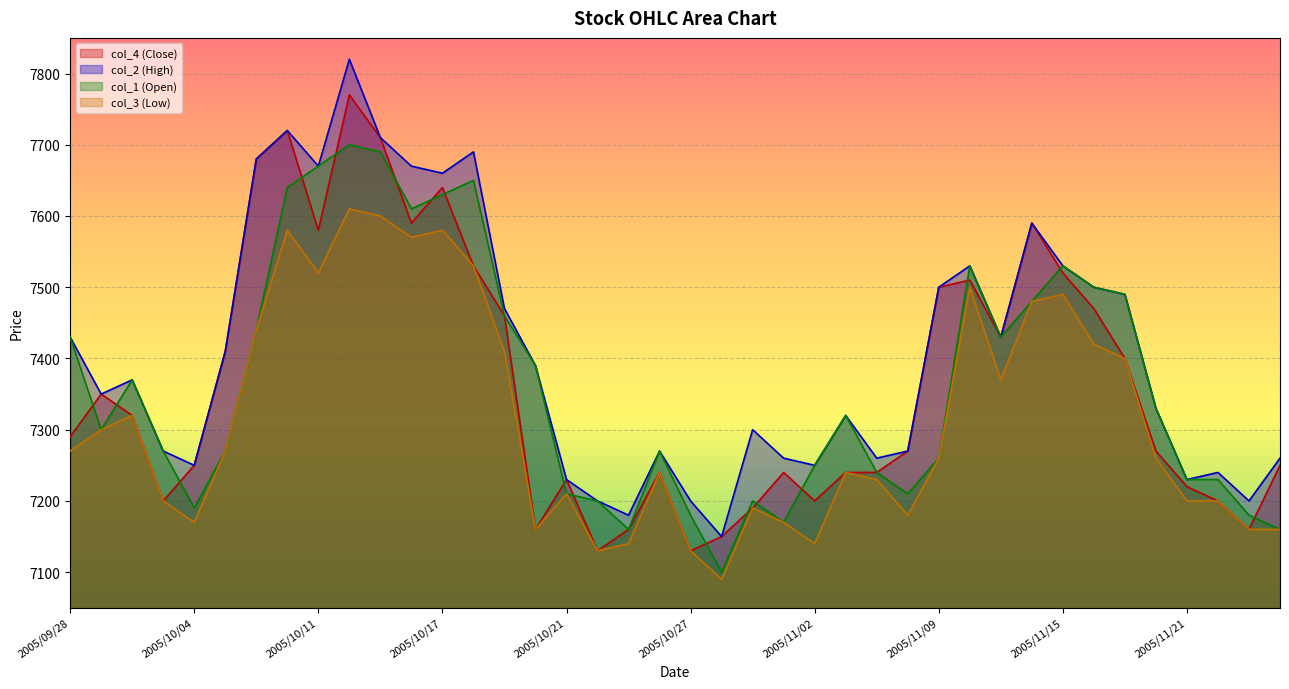

Where is col_2 nearest to the value 7485?

2005/11/17